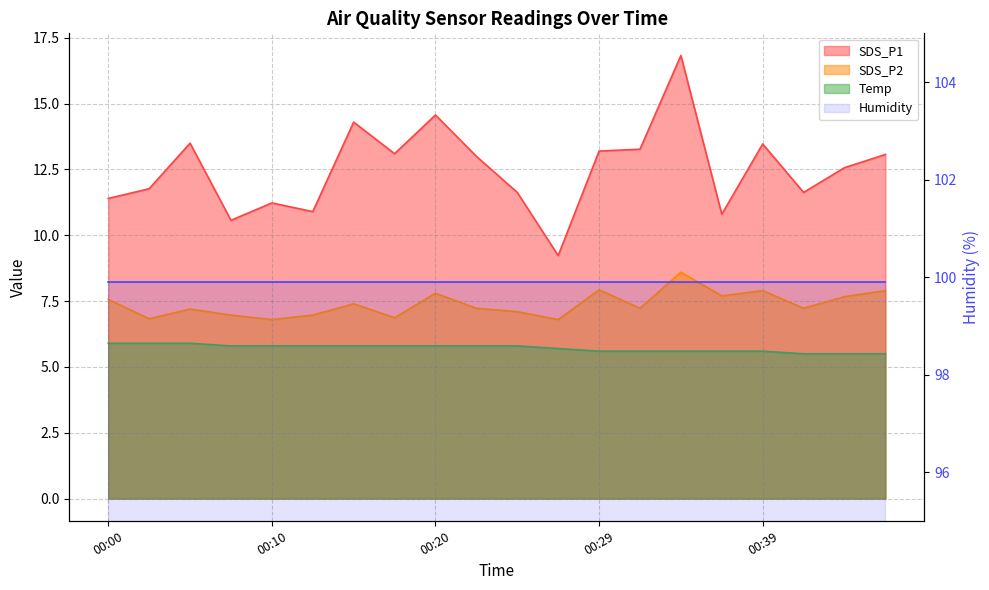

How many data points in SDS_P1 are above 13?

9